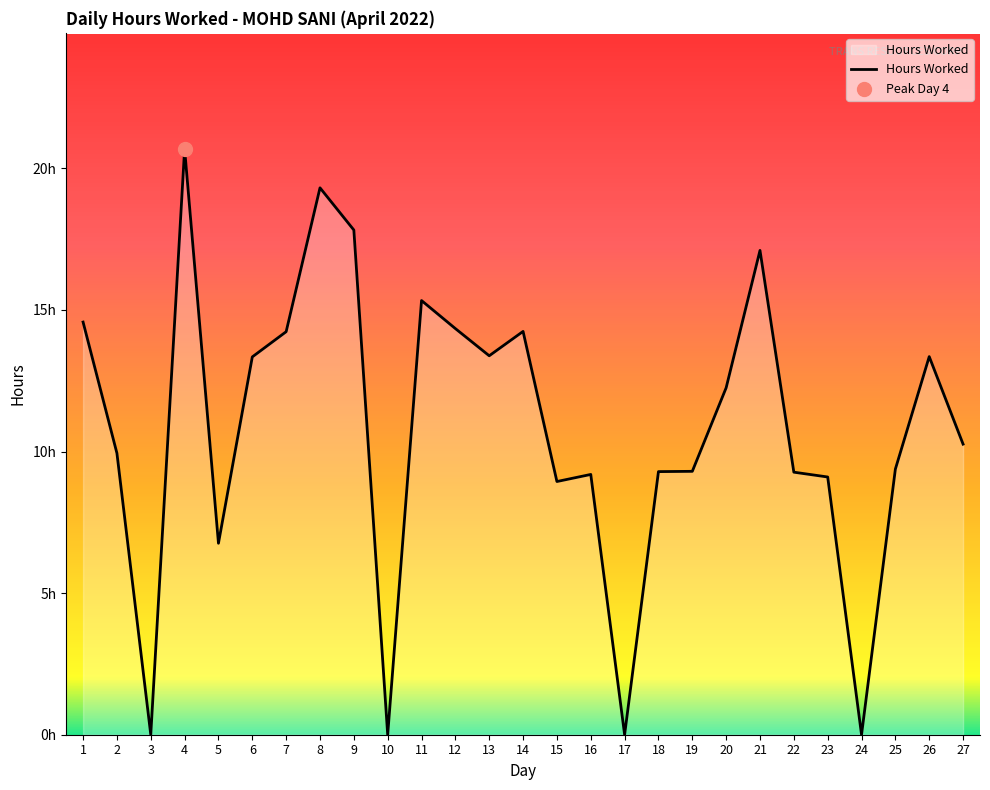

Is this an area chart (filled region under the line)?

Yes